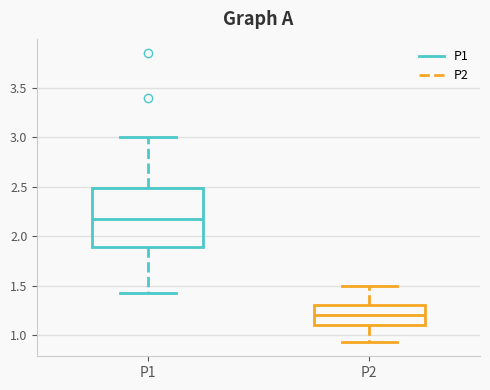

Which box's median line is the highest?

P1